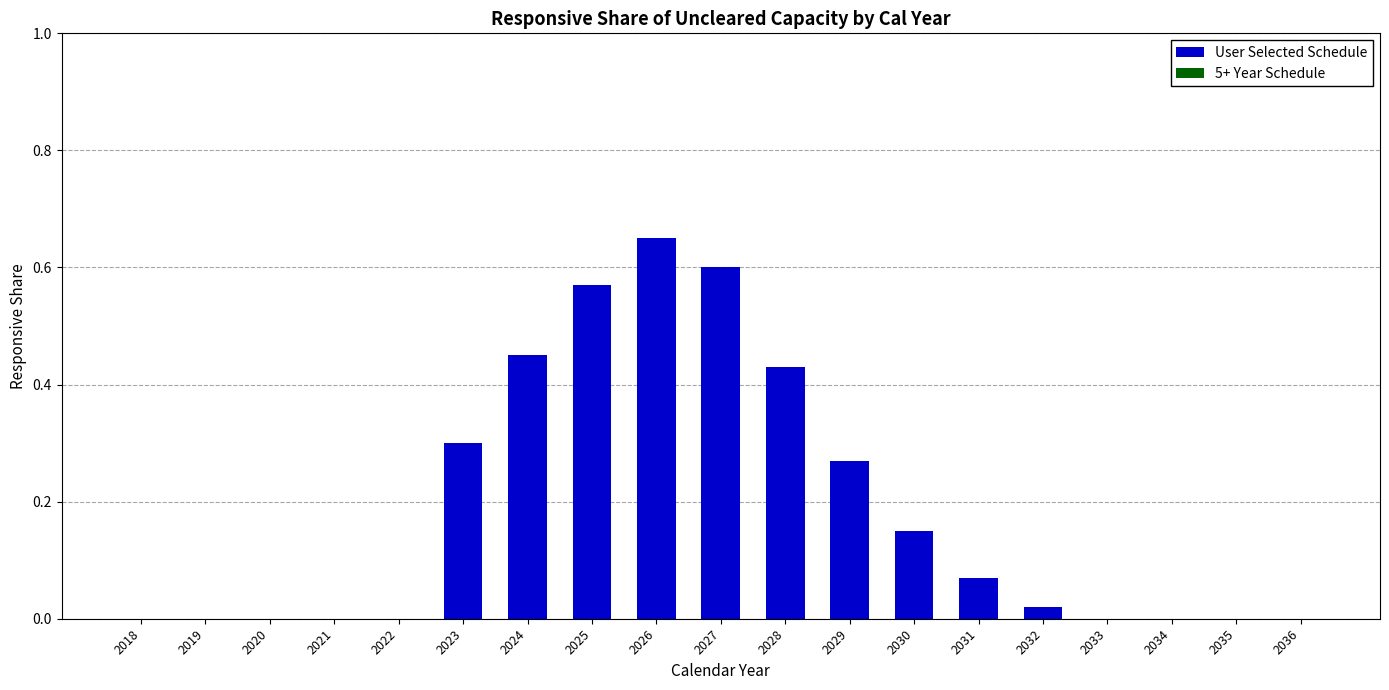

Is it true that the value at 2022 is -0.4?

False